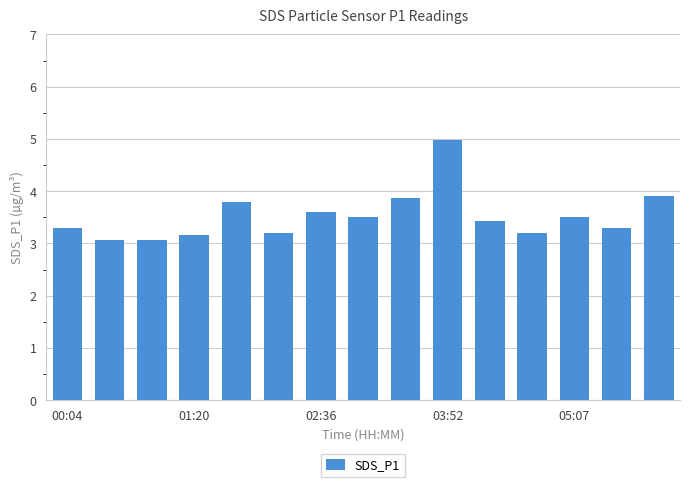

Are the bars horizontal?

No